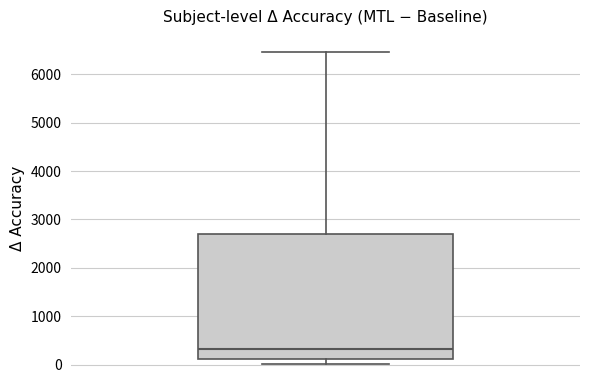

Read this box plot against the y-axis: the position of the median line, the range covered by the box, and the ends of both whiskers. The values are not printed on the chart, so give them approximately, as read against the axis.

median 300, box 100 to 2700, whiskers 0 to 6500